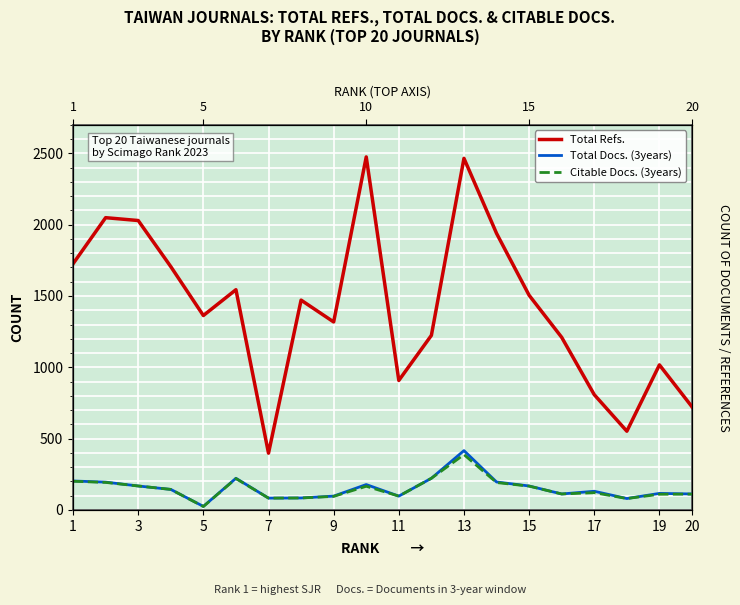

Is the value of Citable Docs. (3years) at 12 greater than the value of Total Docs. (3years) at 17?

Yes